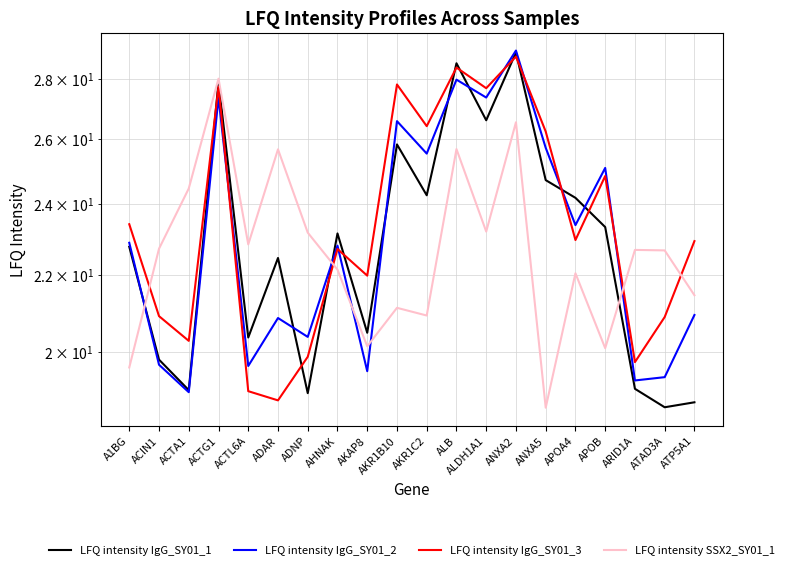

What is the average value of the LFQ intensity IgG_SY01_1 series?

22.9